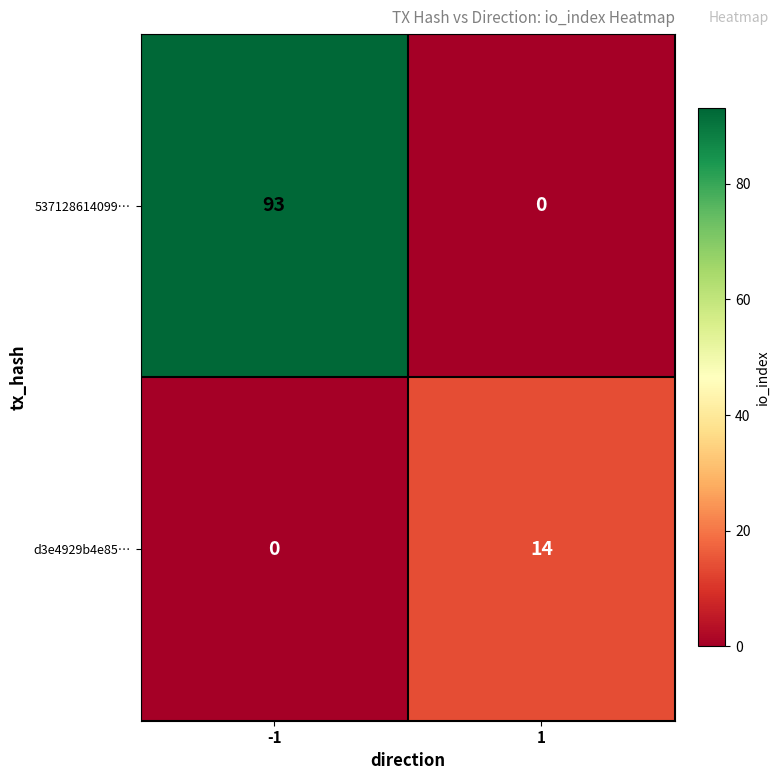

How many values in the 537128614099… series are below 93?

1